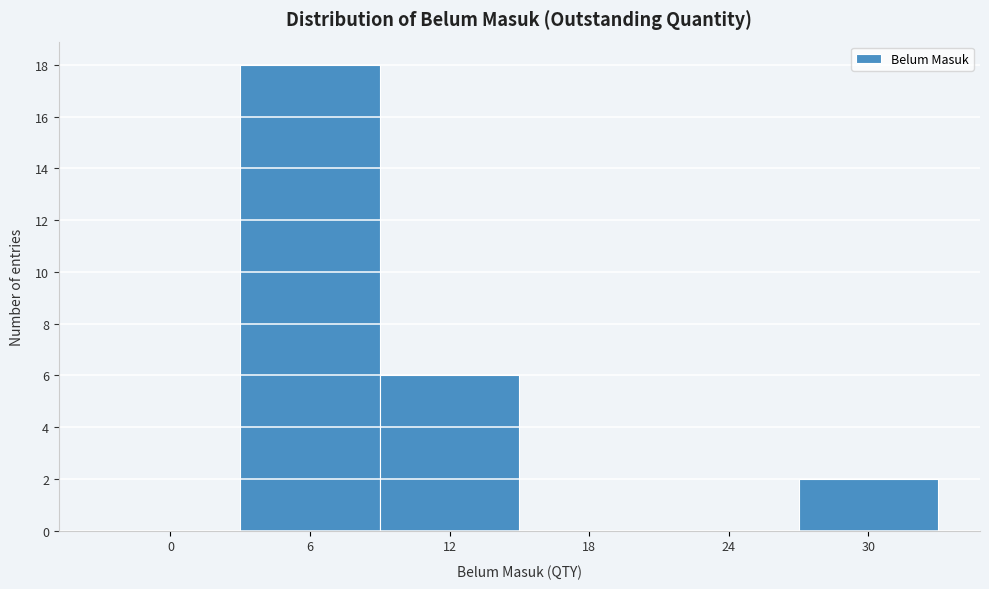

Reading right to left, transcribe all the data shown in this chart.

30=2	24=0	18=0	12=6	6=18	0=0